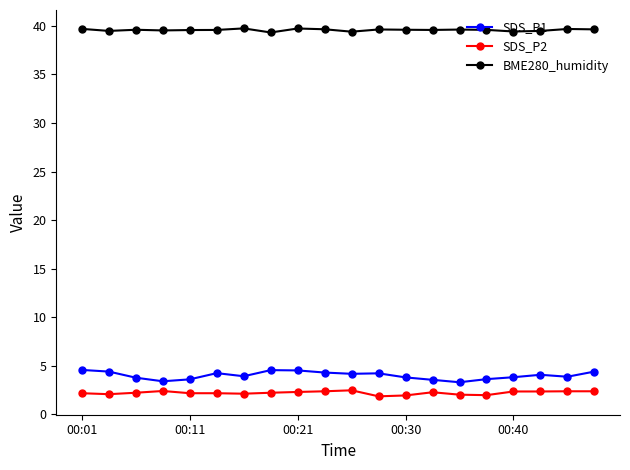

What is the value of the BME280_humidity point at the 4th from the left?

39.5